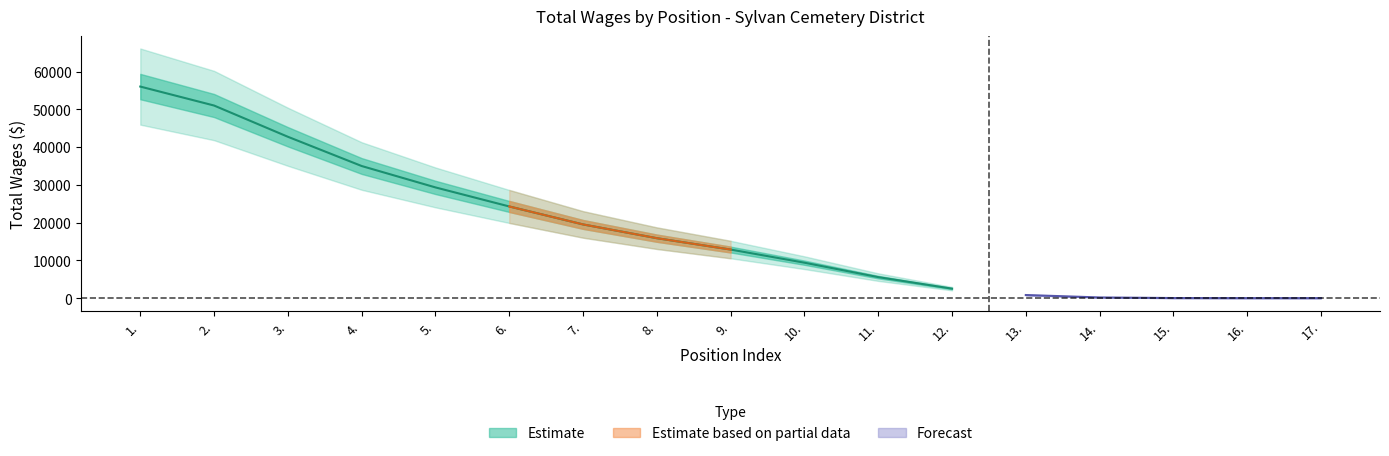

What is the label of the 11th point from the right?

7.